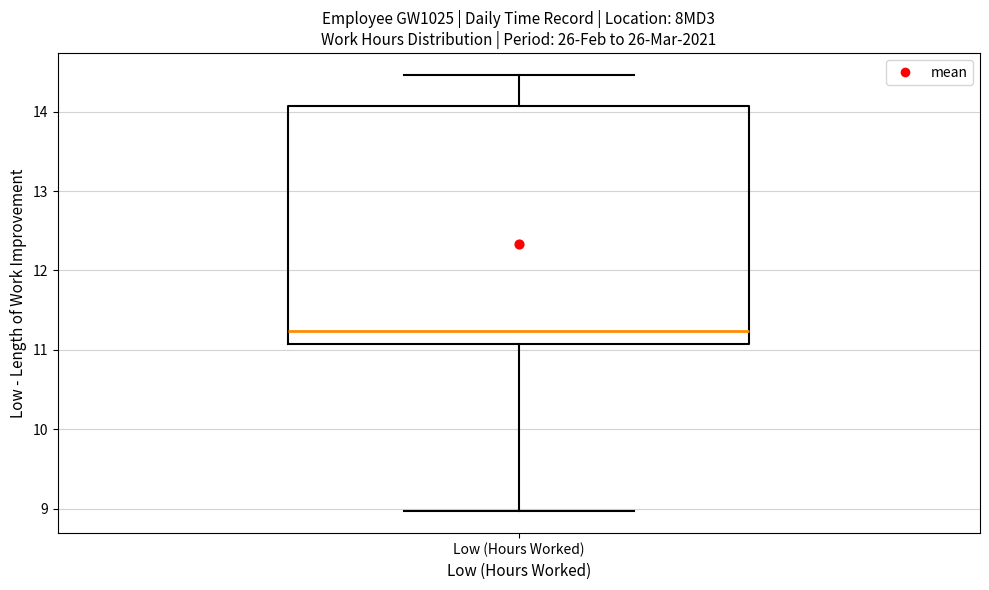

Read this box plot against the y-axis: the position of the median line, the range covered by the box, and the ends of both whiskers. The values are not printed on the chart, so give them approximately, as read against the axis.

median 11.2, box 11.1 to 14.1, whiskers 9.0 to 14.5